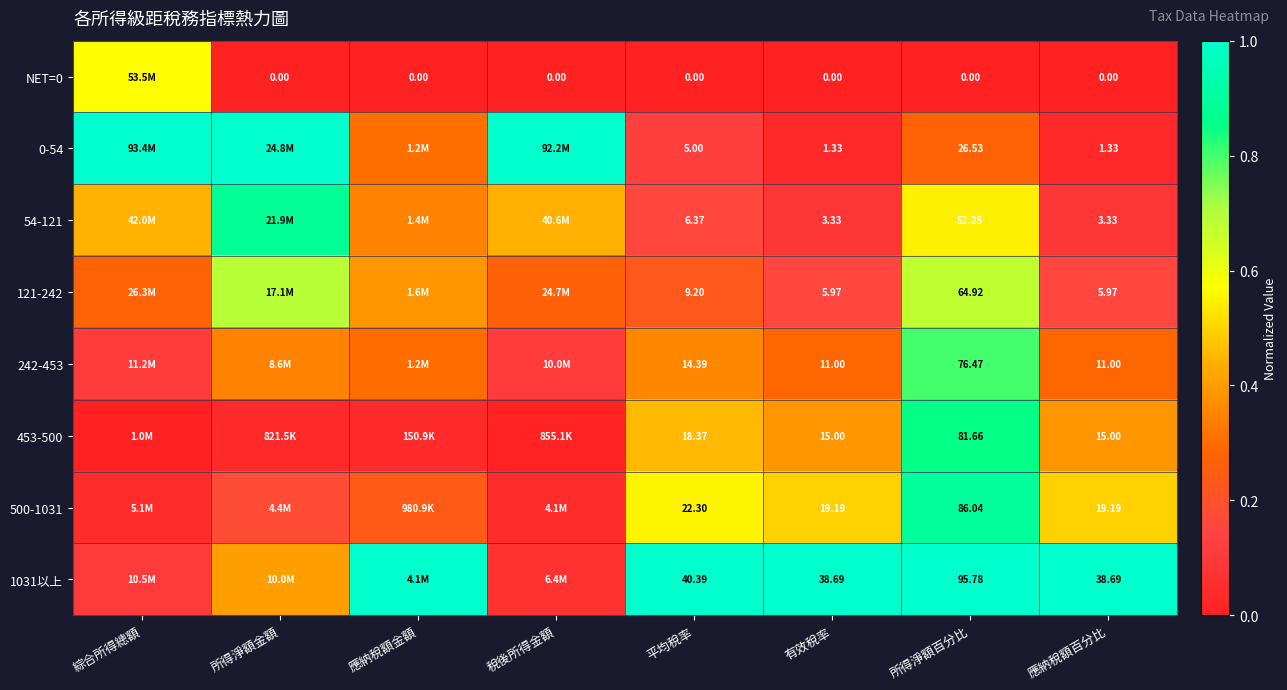

What is the difference between the maximum and minimum values in the 0-54 series?

1.0